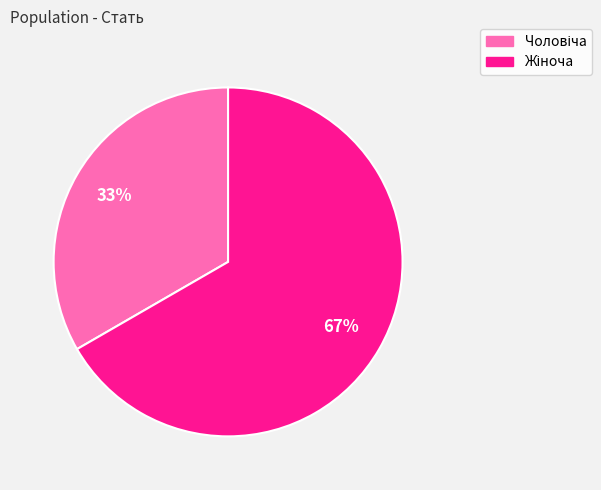

To the nearest percent, what is the average slice percentage?

50%